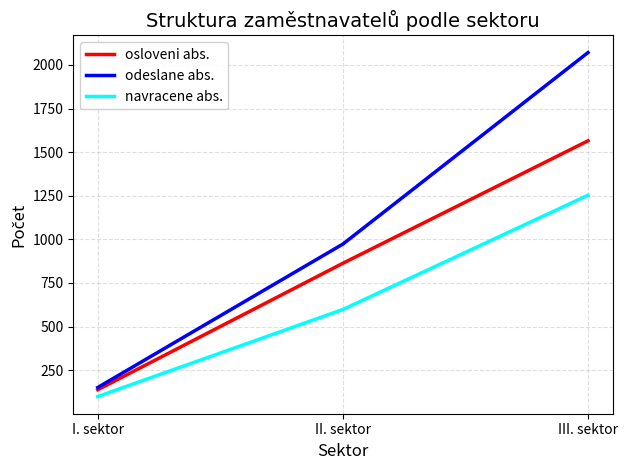

What is the sum of the odeslane abs. values at III. sektor and I. sektor?

2222